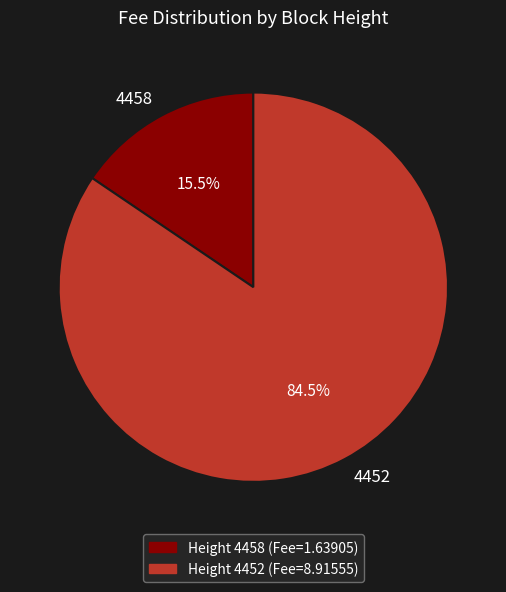

What is the largest slice in the pie chart?

4452